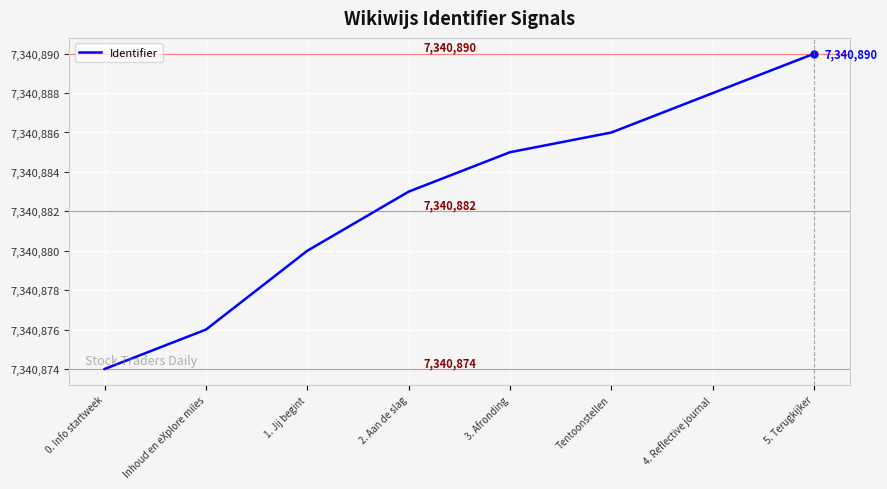

Is it true that the value at 3. Afronding is 11480367?

False